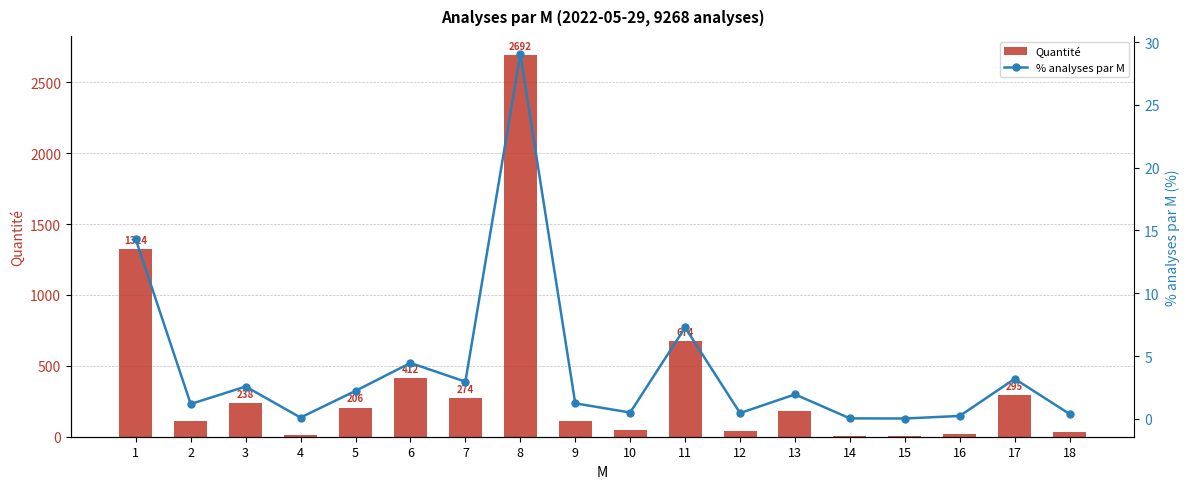

Where is % analyses par M nearest to the value 14?

1